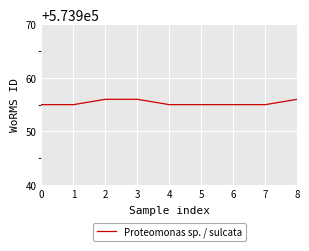

Does the chart display data point markers on the line(s)?

No